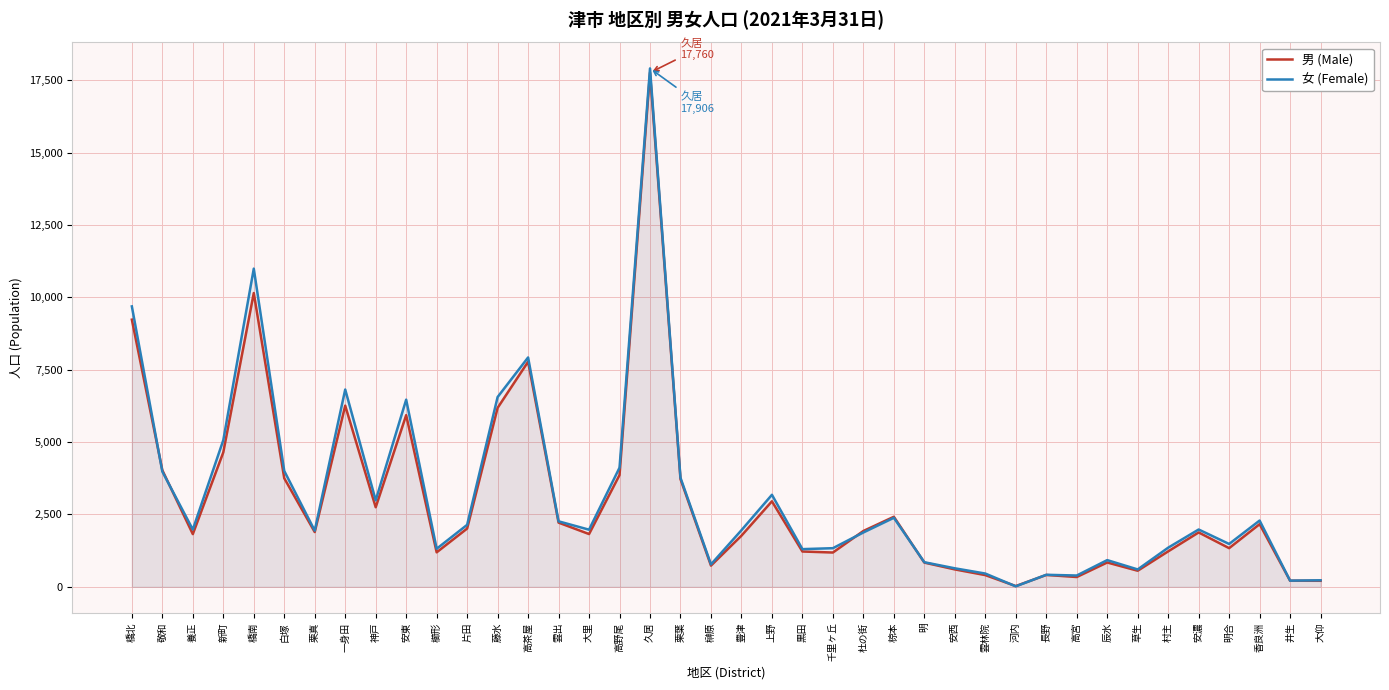

What is the spread (max minus min) of values at 辰水?

82